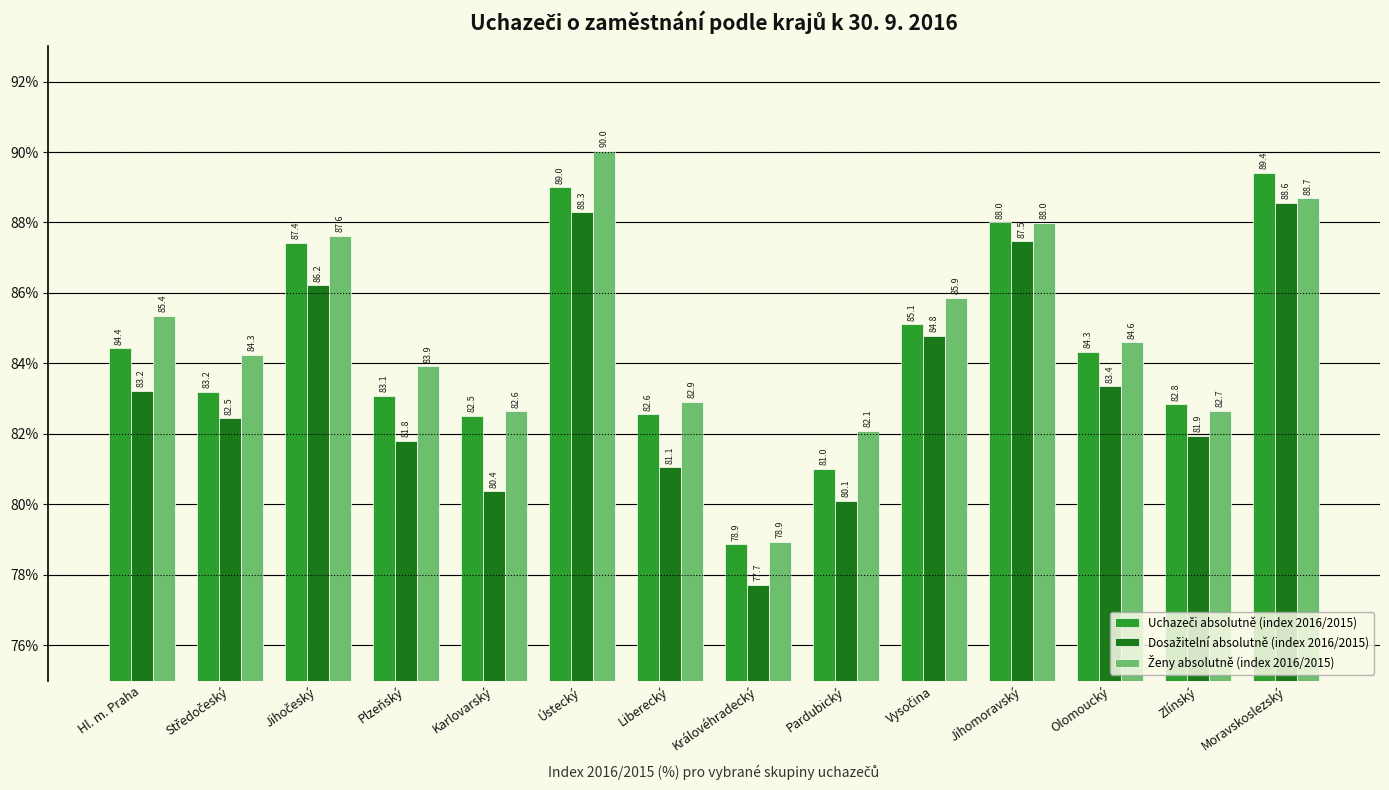

What is the difference between the highest and lowest values at Královéhradecký?

1.2